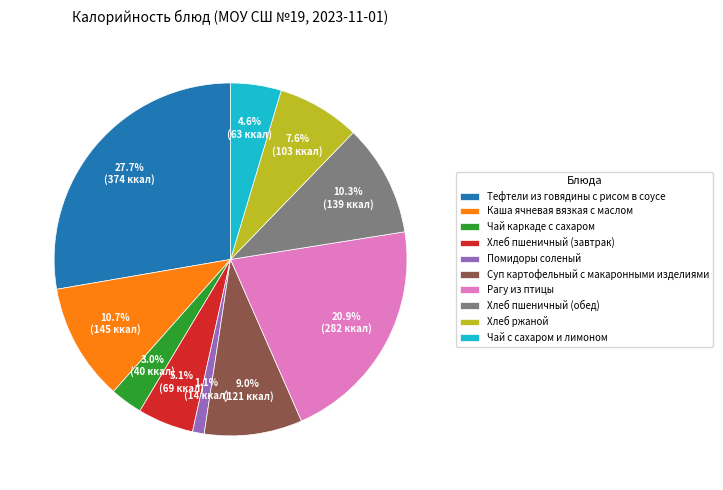

To the nearest percent, what is the combined percentage of Рагу из птицы and Чай с сахаром и лимоном?

26%